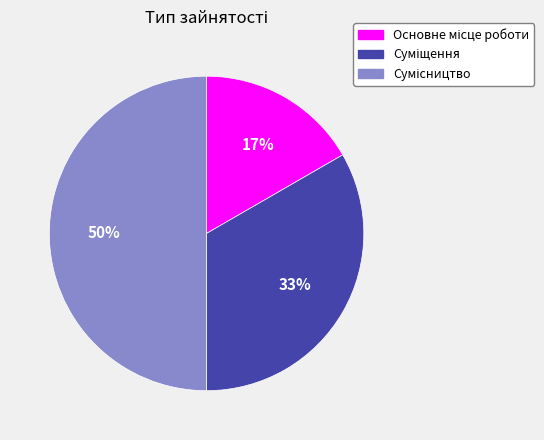

To the nearest percent, what is the average slice percentage?

33%